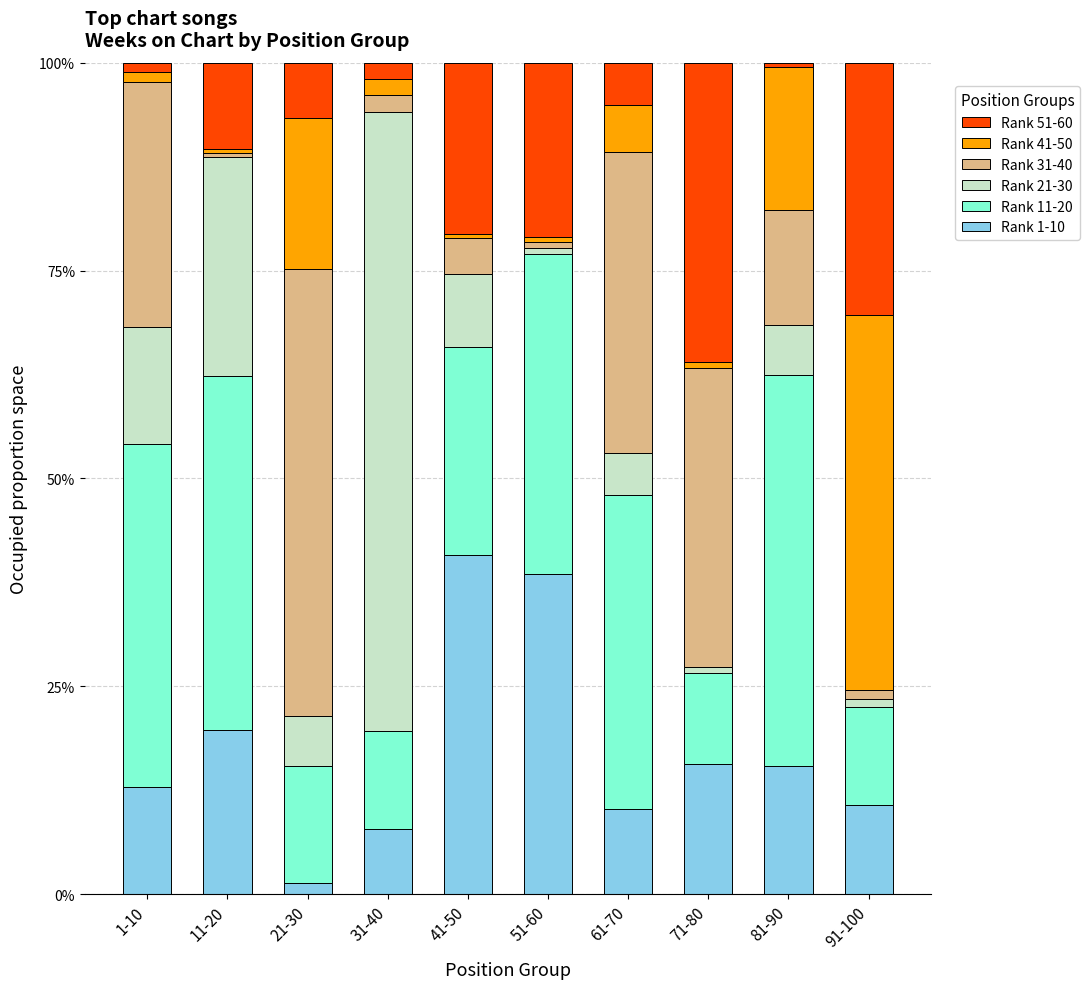

Are the bars horizontal?

No